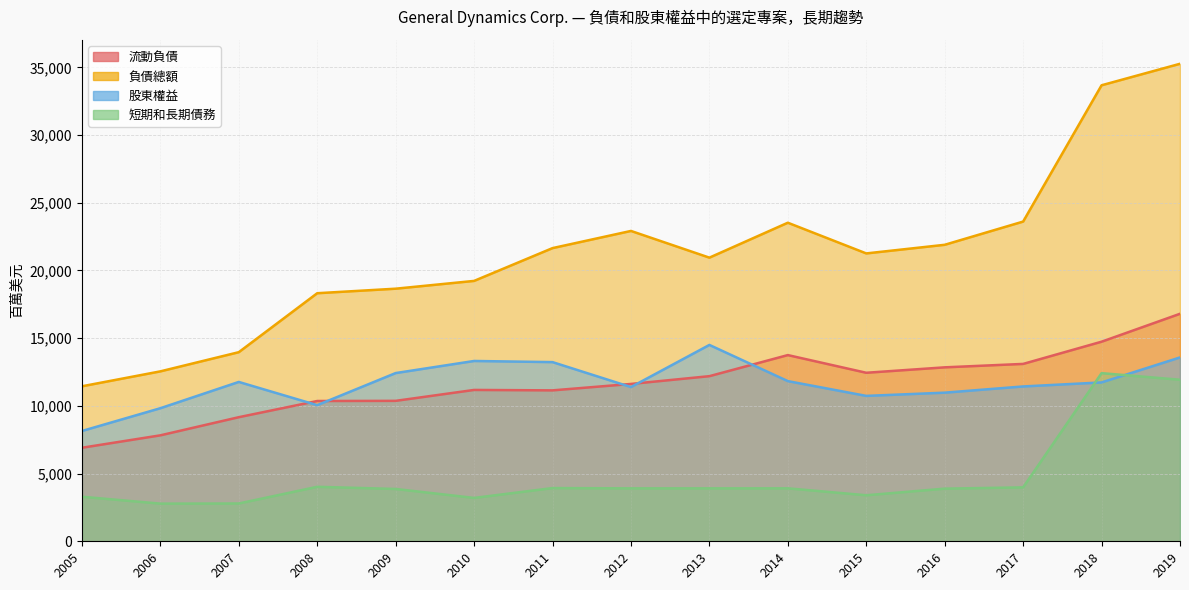

What is the value of the 流動負債 point at the 7th from the left?

11145